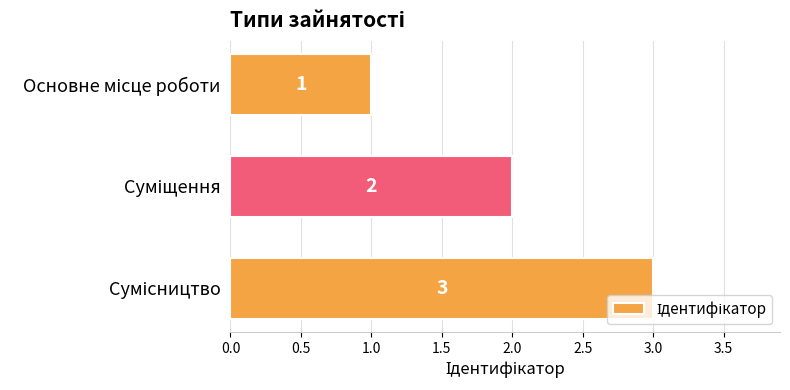

What is the value of the 3rd bar from the top?

3